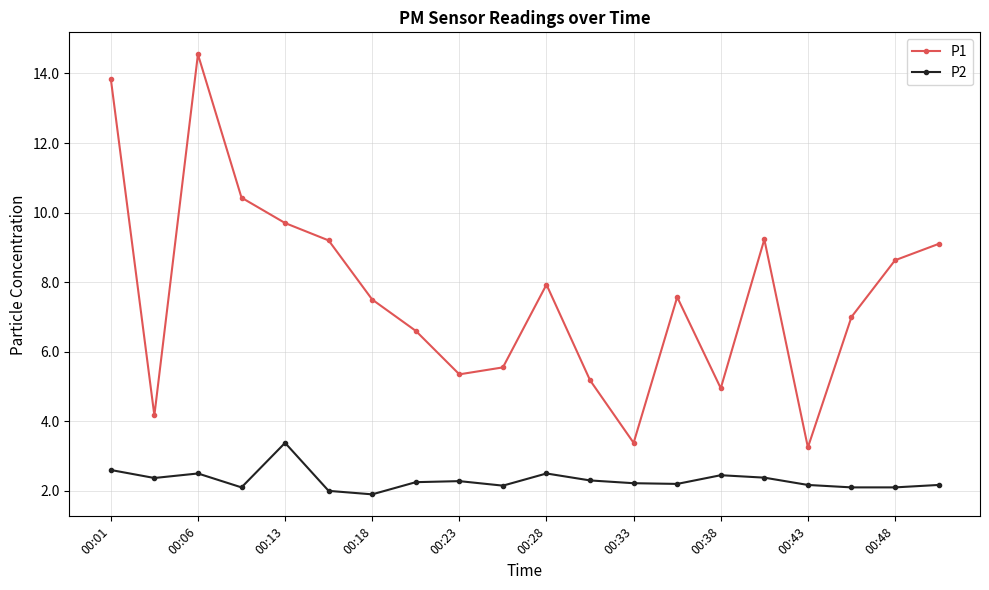

What is the value of the P2 point at the 19th from the left?

2.1